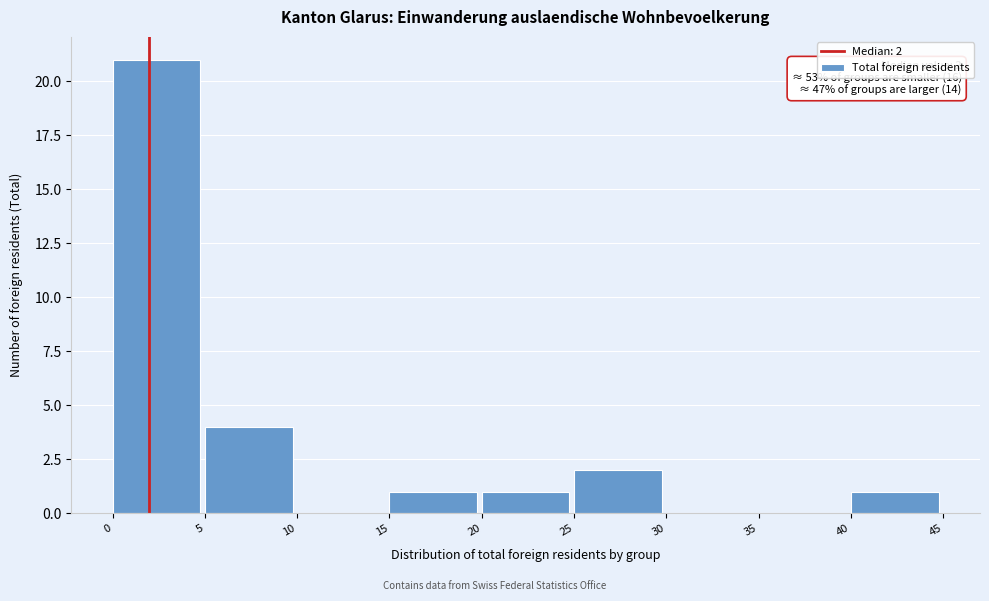

Over which range of the x-axis is the bar tallest?

0 to 5